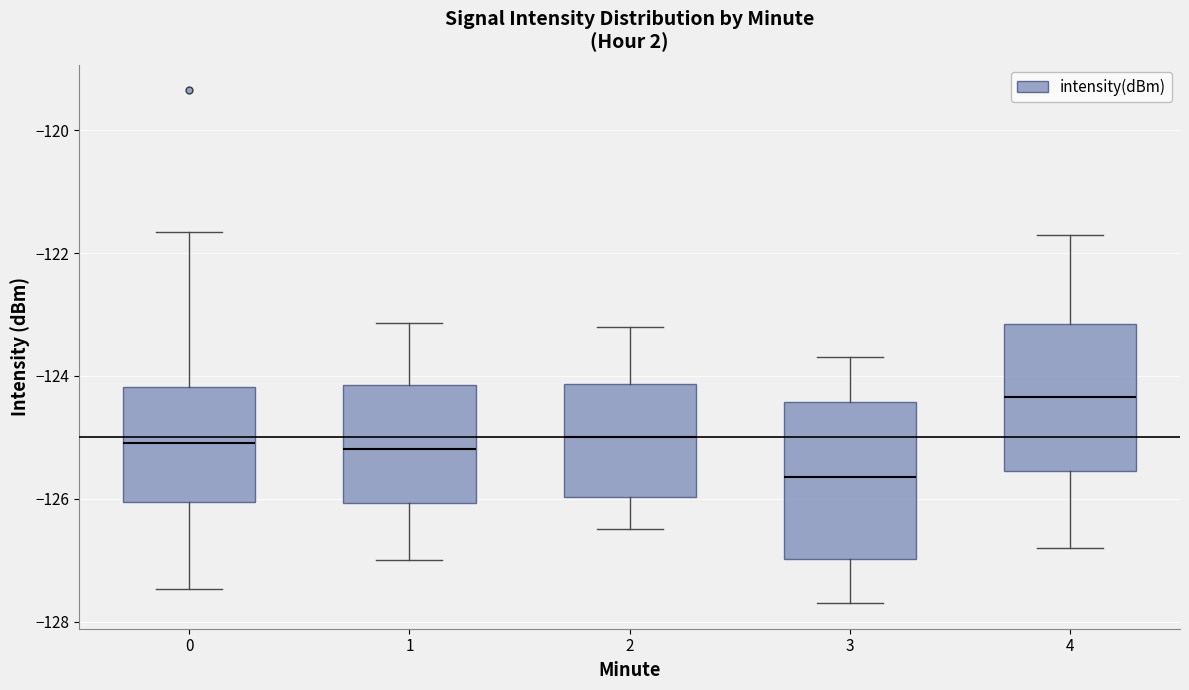

Which box has the highest median line?

4